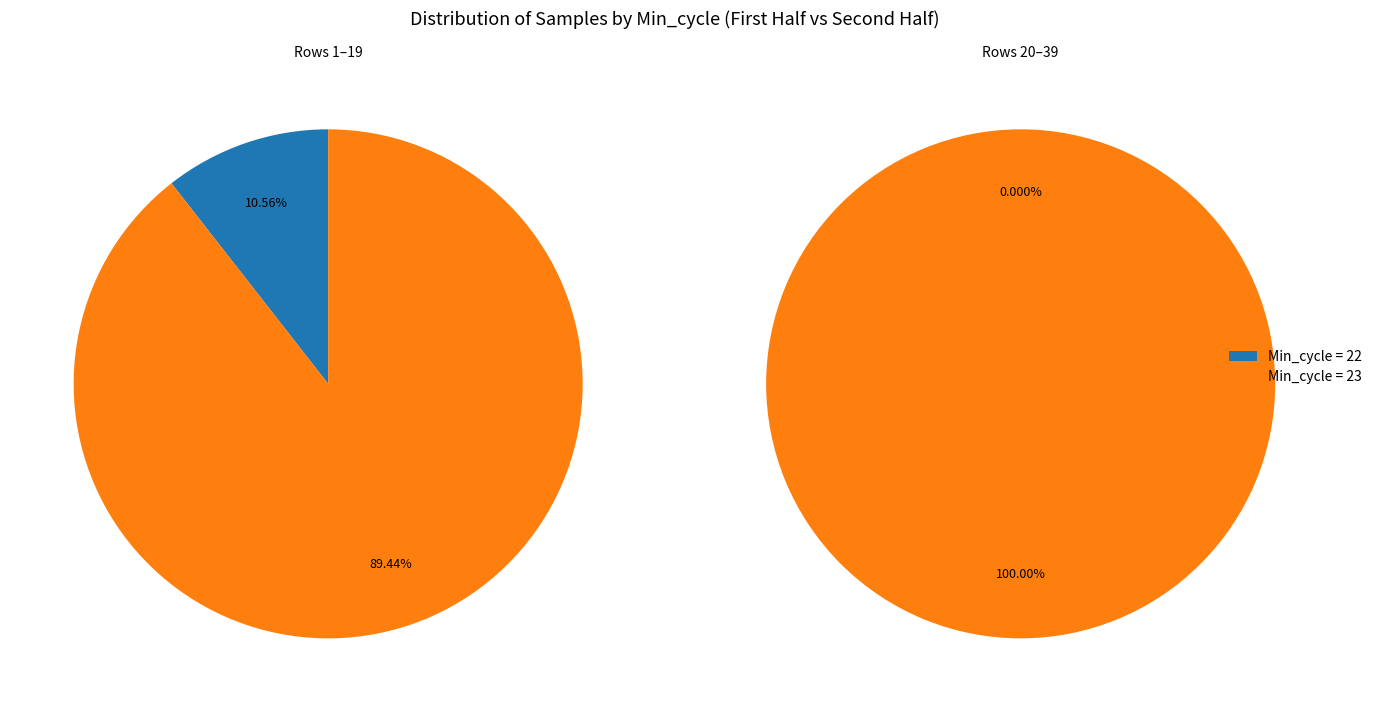

The 22 slice represents 22% of the pie. True or false?

False